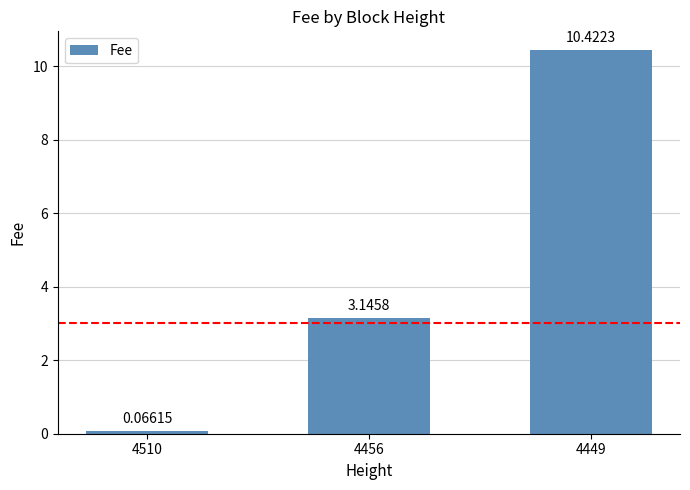

At which category does the chart reach its peak across all series?

4449